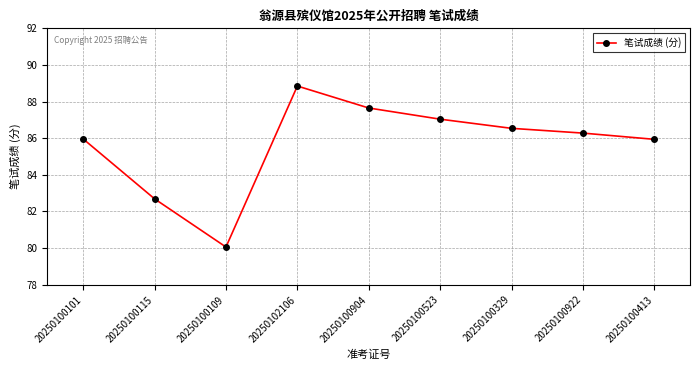

The chart shows a value of 86.5 at 20250100329. True or false?

True